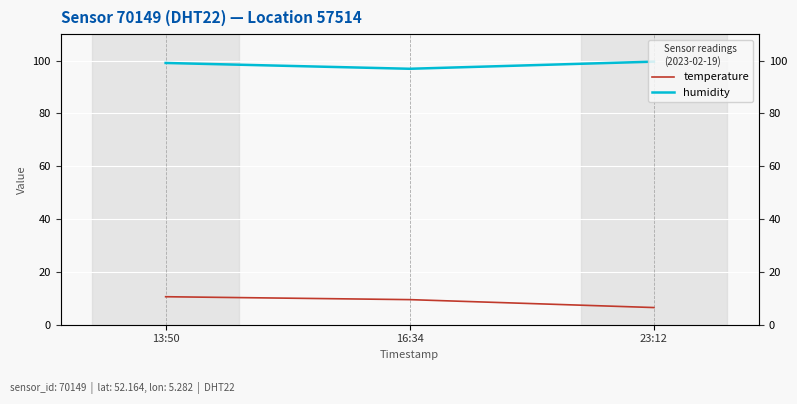

What is the total value across all series at 16:34?

106.4